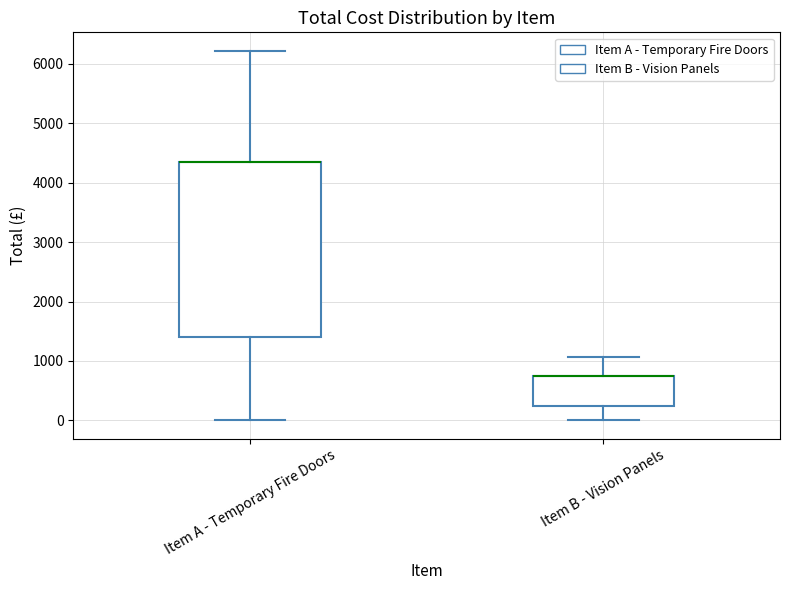

Reading left to right, transcribe this box plot: for each box, give where its median line is, the range the box spans, and where its two whiskers end, as read against the y-axis. The values are not printed on the chart, so give them approximately, as read against the axis.

Item A - Temporary Fire Doors: median 4400 (drawn on the box's upper edge), box 1400 to 4400, whiskers 0 to 6200
Item B - Vision Panels: median 700 (drawn on the box's upper edge), box 200 to 700, whiskers 0 to 1100